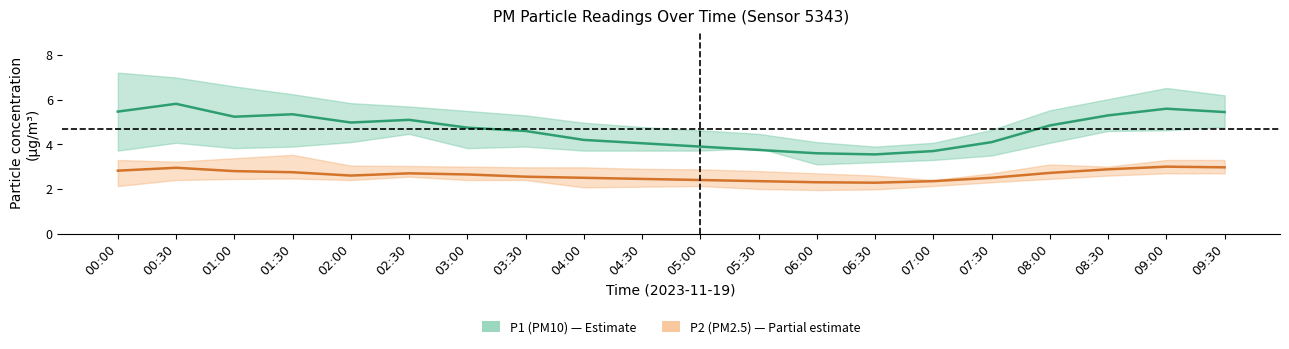

Does the chart display data point markers on the line(s)?

No